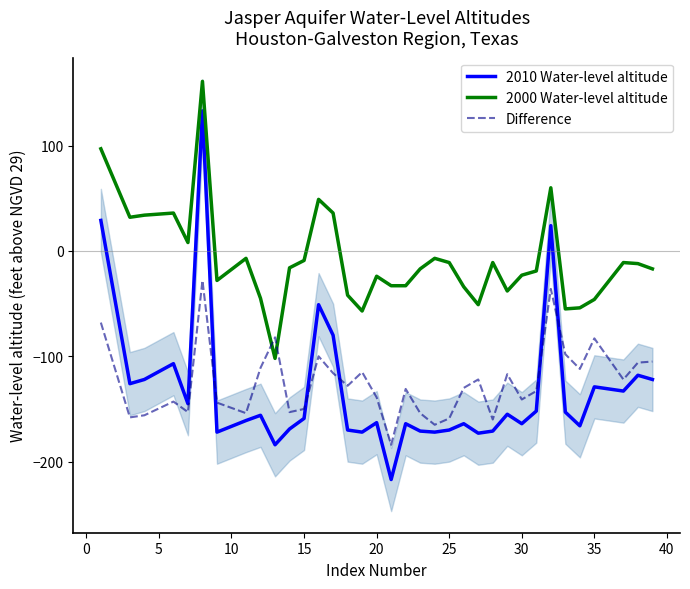

True or false: Difference and 2010 Water-level altitude cross at least once.

True